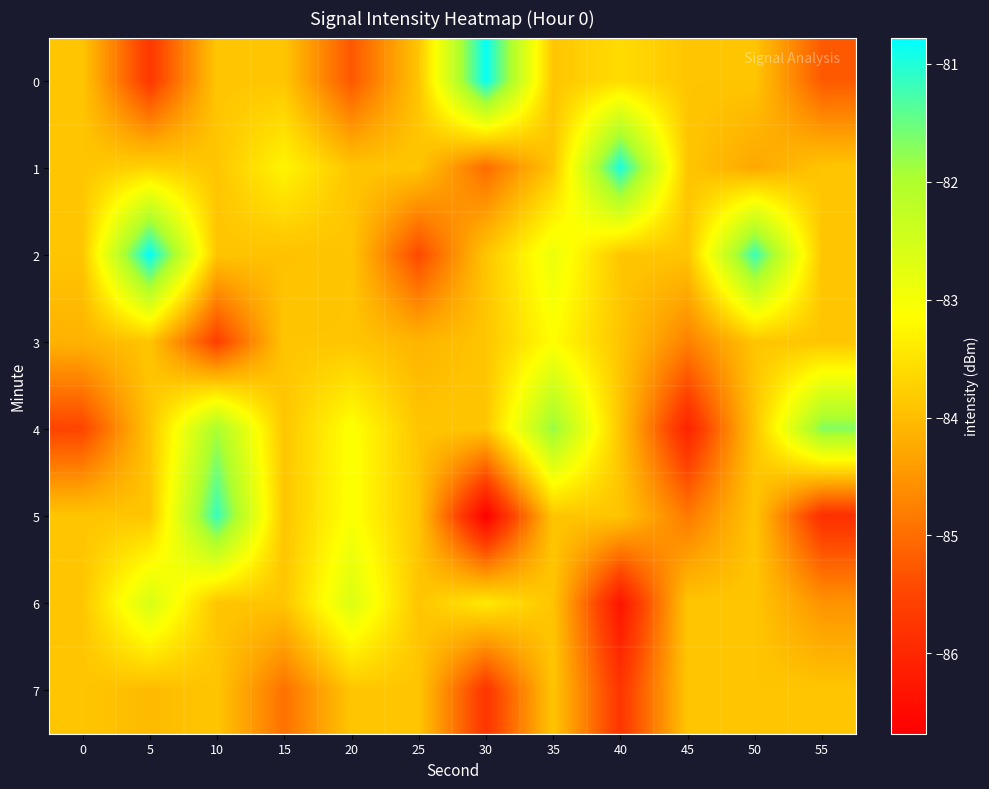

Which category has the highest value across all series?

5